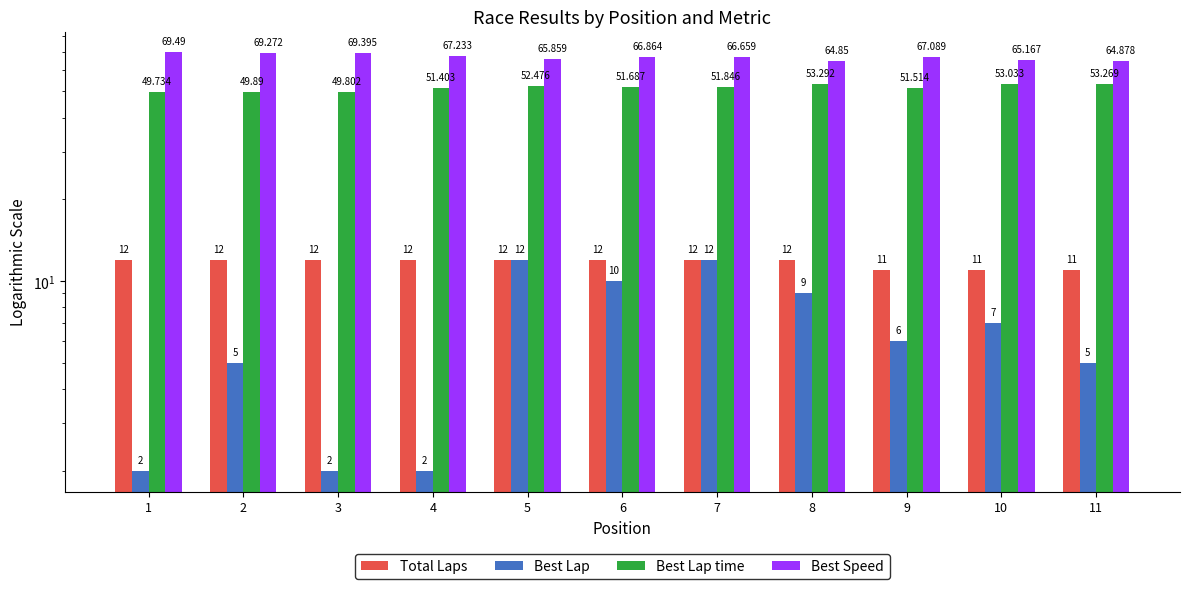

What is the value of the Best Lap bar at the 9th from the left?

6.0